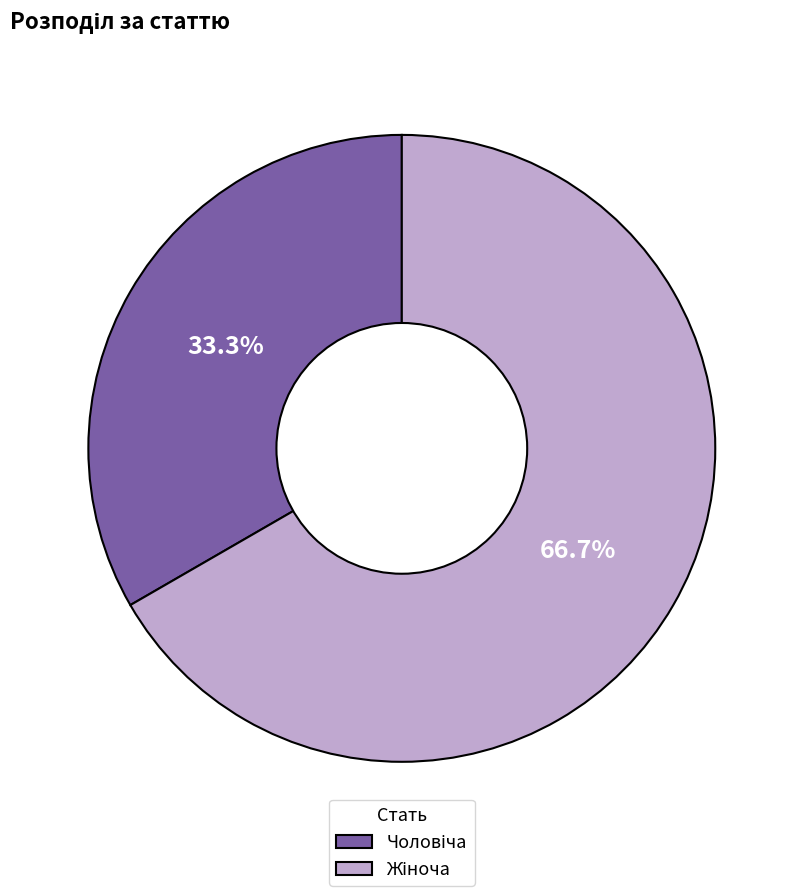

What is the majority slice?

Жіноча